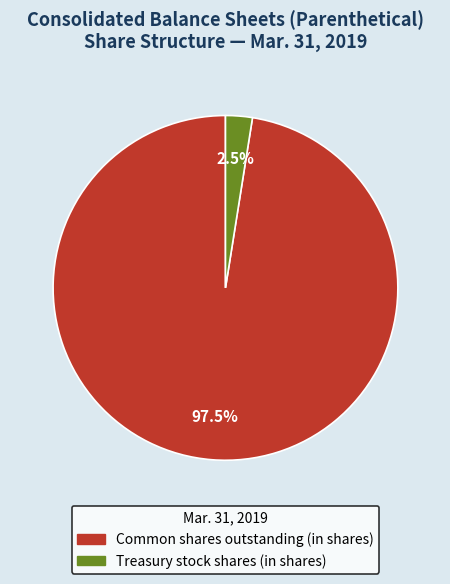

Is there any slice that represents more than half of the pie?

Yes